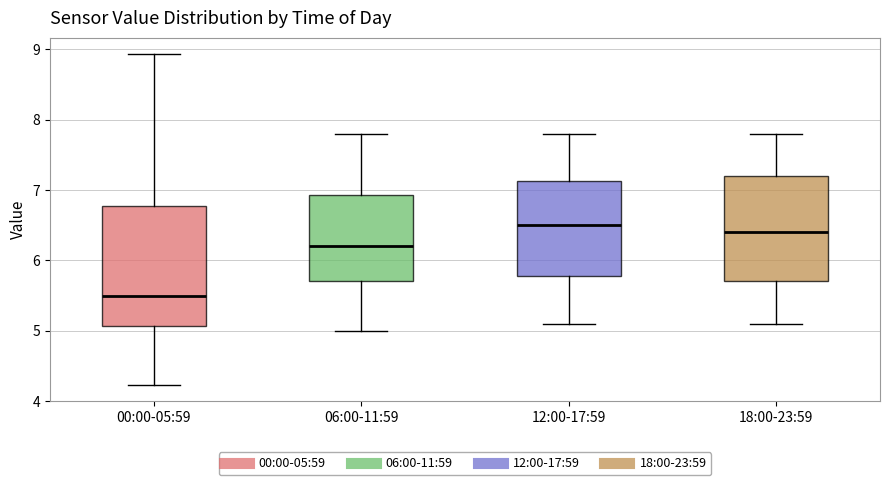

Comparing the boxes themselves (not the whiskers), which one is the tallest?

00:00-05:59